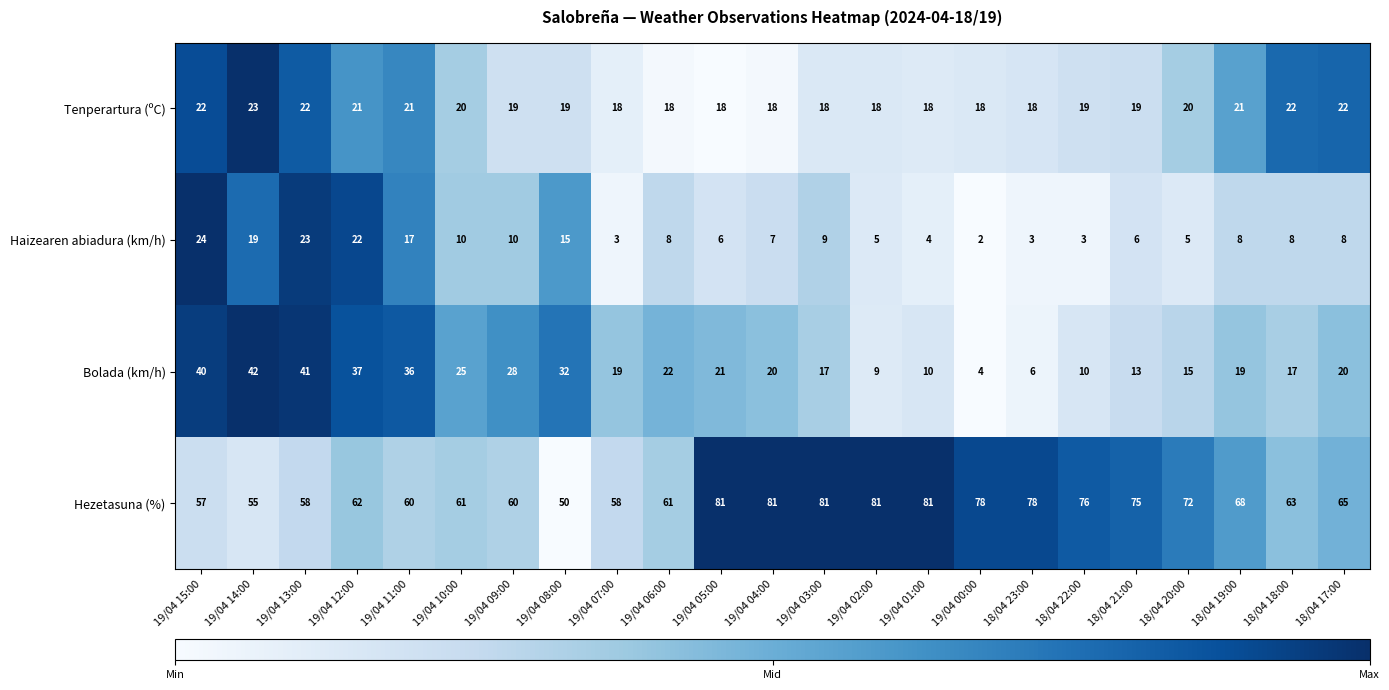

The value of Haizearen abiadura (km/h) at 18/04 19:00 is 8. True or false?

True